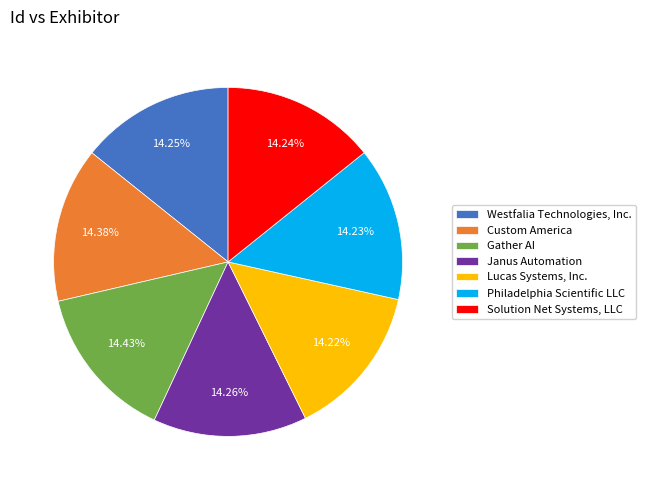

What percentage is the Solution Net Systems, LLC slice, to the nearest percent?

14%